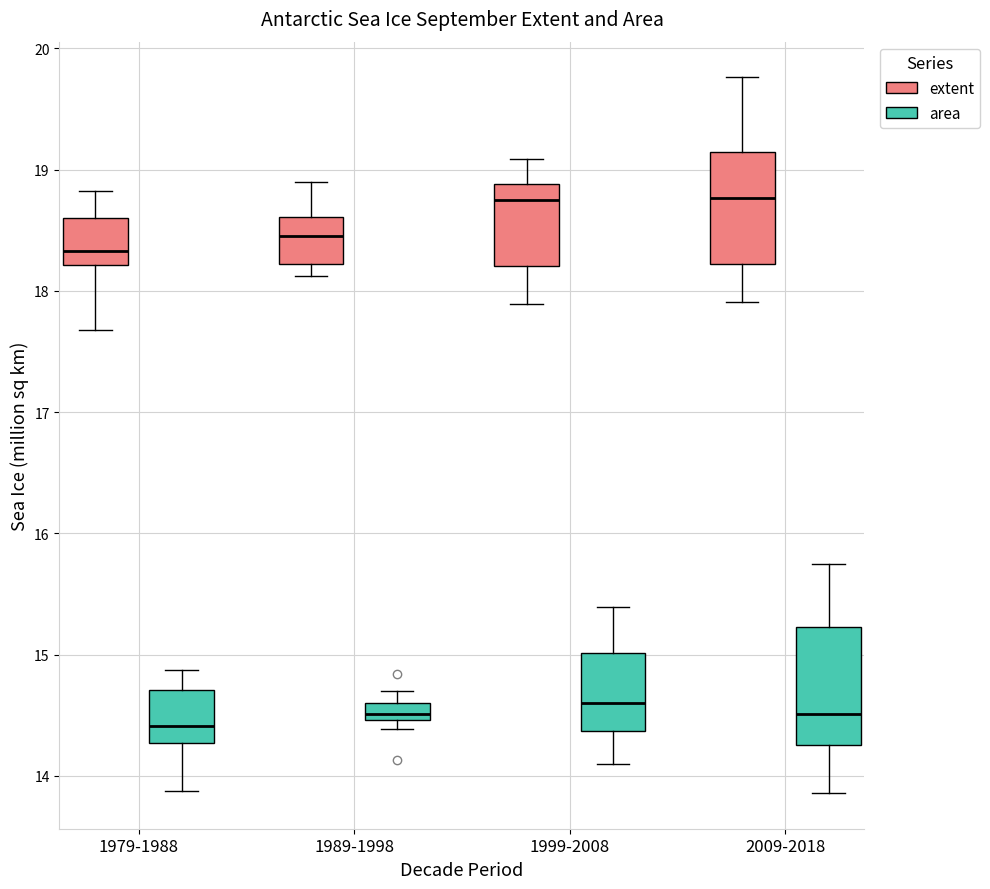

Where is the lower edge of the box for 1989-1998 (extent) on the y-axis? The values are not printed on the chart, so give them approximately, as read against the axis.

18.2